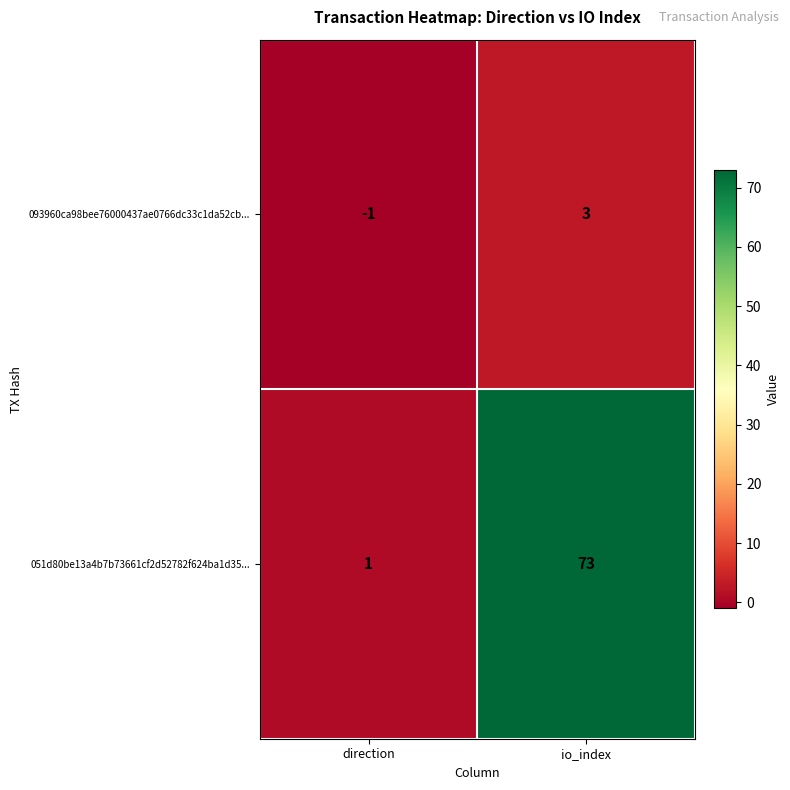

Is the value of 093960ca98bee76000437ae0766dc33c1da52cb... at io_index greater than the value of 051d80be13a4b7b73661cf2d52782f624ba1d35... at direction?

Yes